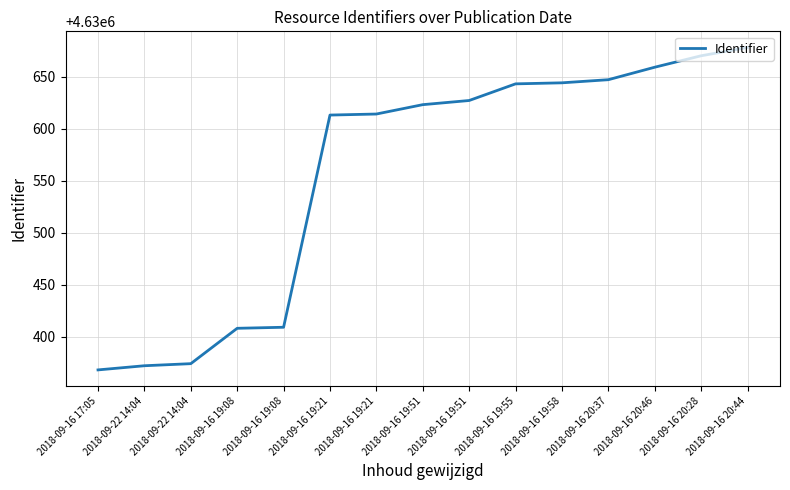

Does the chart have visible grid lines?

Yes